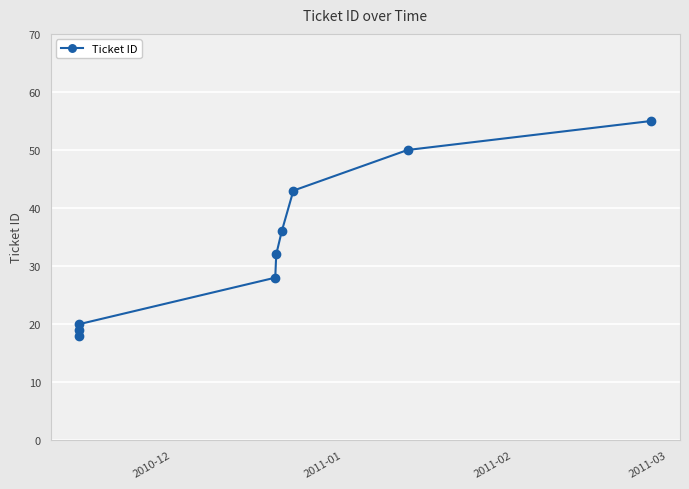

What is the value of the 8th point from the left?

50